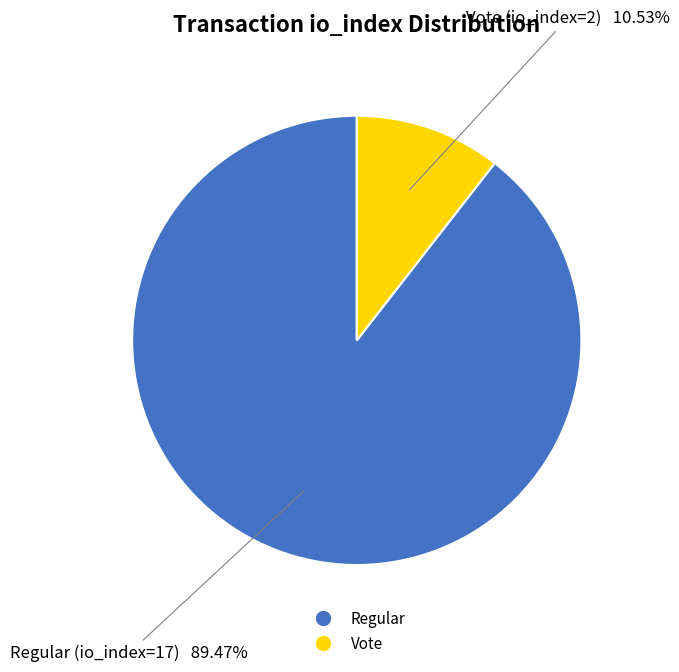

Is there any slice that represents more than half of the pie?

Yes